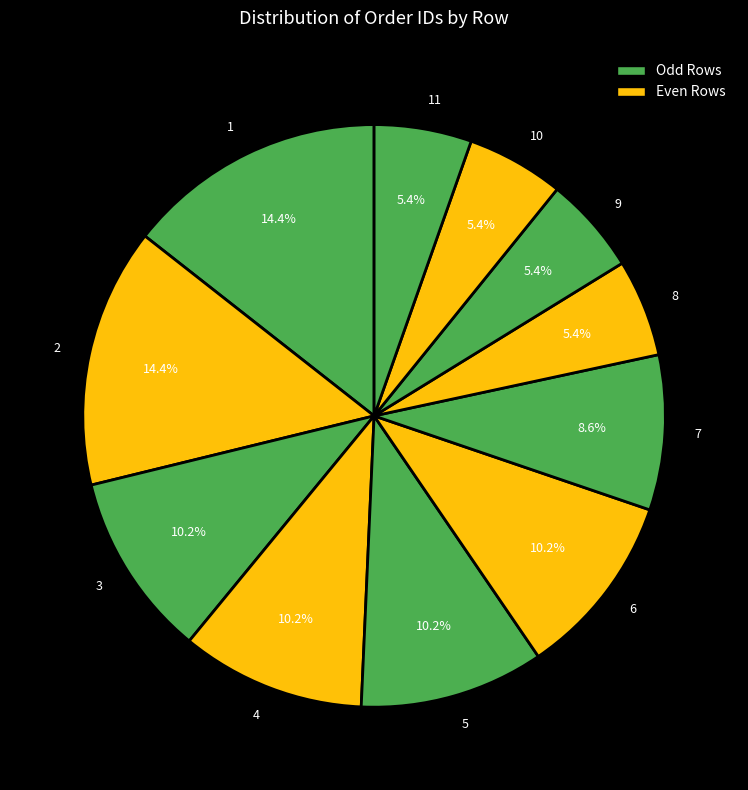

What percentage do 4 and 10 together represent?

15.6%